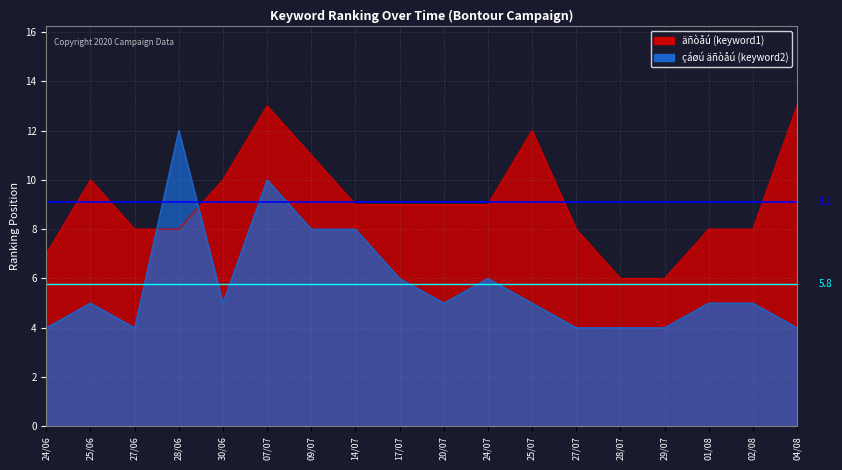

Which series has the largest total across all categories?

äñòåú